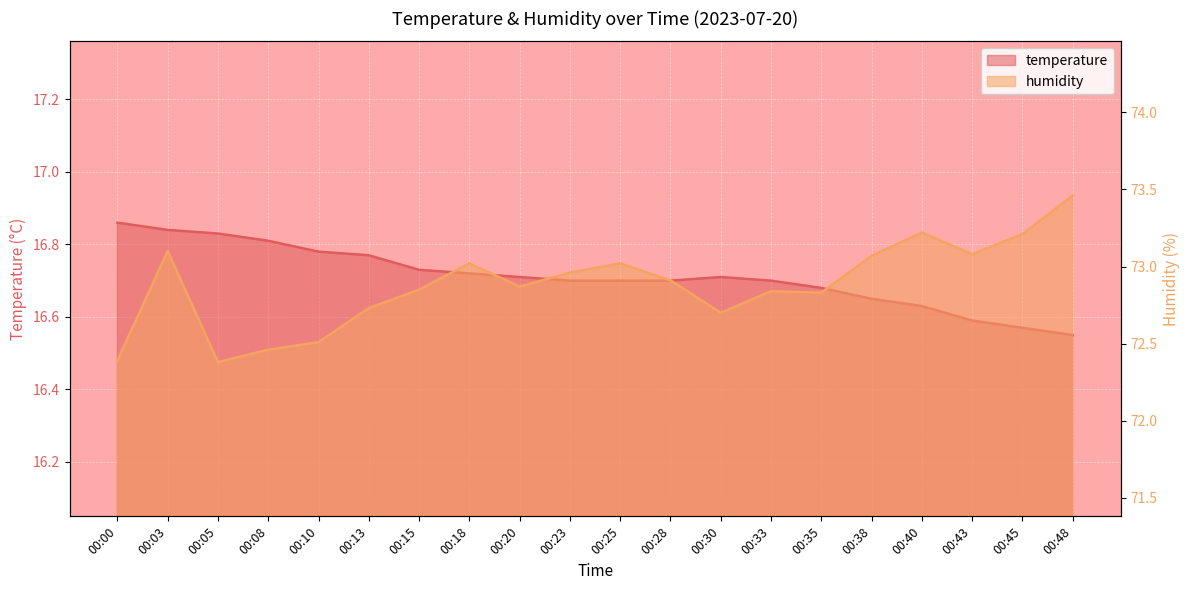

How many categories are shown in the chart?

20